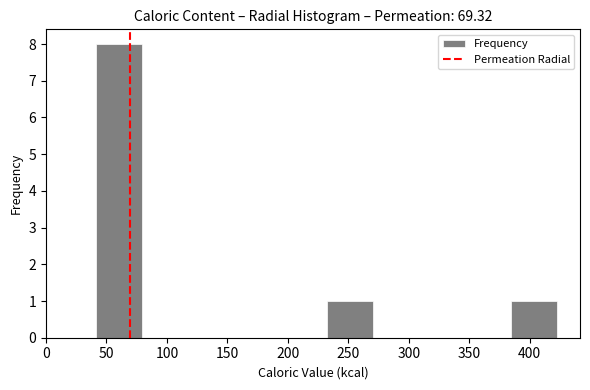

Reading left to right, list every bar in this chart as the range it spans on the x-axis followed by its height. Neither the bar edges nor the heights are printed on the chart, so give them approximately, as read against the axes.

40 to 80: 8
80 to 120: 0
120 to 155: 0
155 to 195: 0
195 to 230: 0
230 to 270: 1
270 to 310: 0
310 to 345: 0
345 to 385: 0
385 to 420: 1